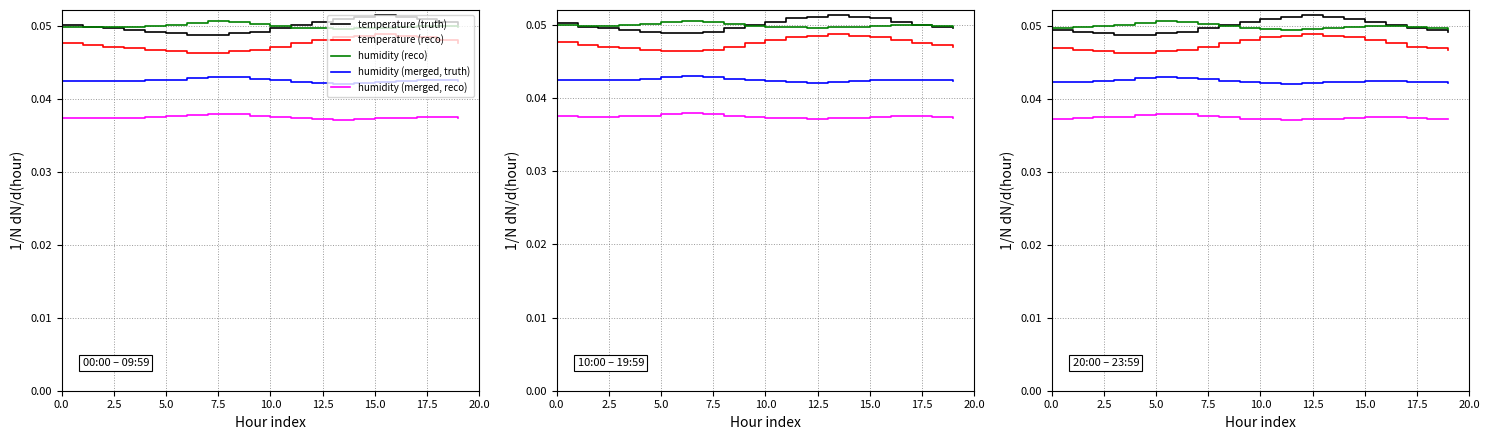

Is it true that temperature (reco) equals 0.0 at 16?

True